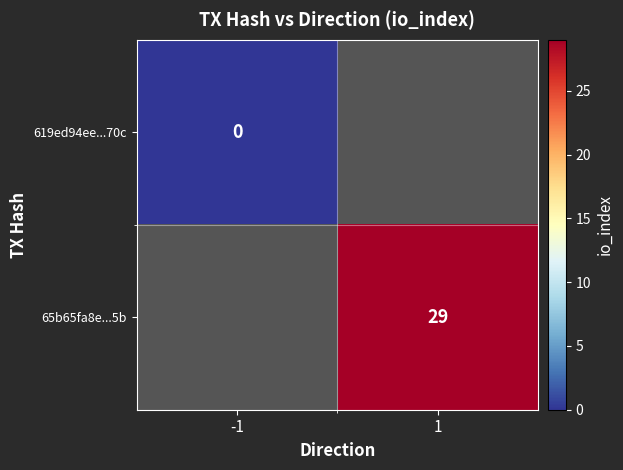

The 65b65fa8e...5b series shows 43 at 1. True or false?

False